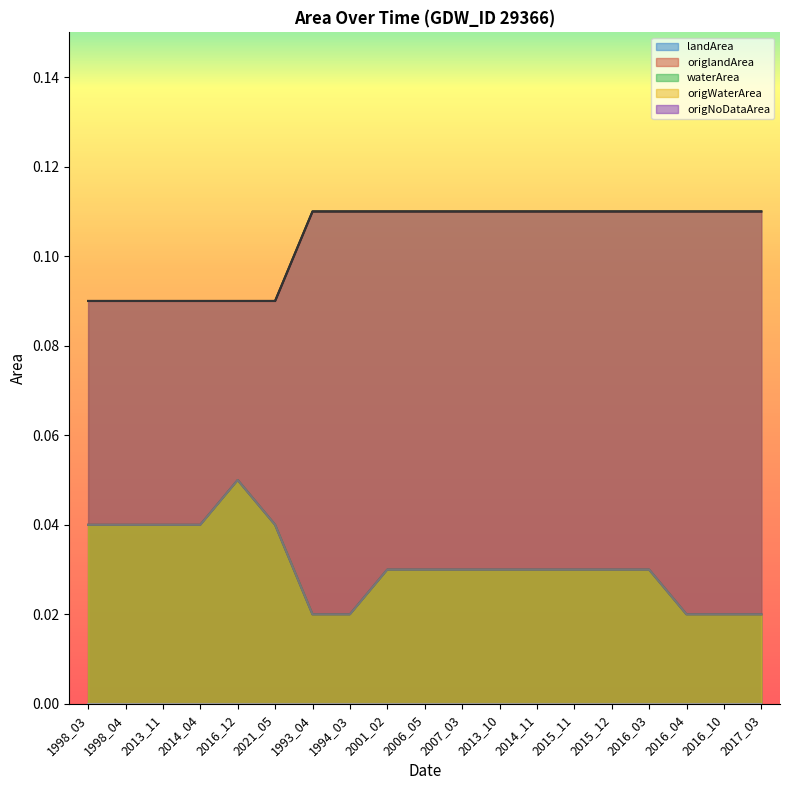

Reading left to right, what are all the values shown in this chart?

landArea: 1998_03=0.1	1998_04=0.1	2013_11=0.1	2014_04=0.1	2016_12=0.1	2021_05=0.1	1993_04=0.1	1994_03=0.1	2001_02=0.1	2006_05=0.1	2007_03=0.1	2013_10=0.1	2014_11=0.1	2015_11=0.1	2015_12=0.1	2016_03=0.1	2016_04=0.1	2016_10=0.1	2017_03=0.1
origlandArea: 1998_03=0.1	1998_04=0.1	2013_11=0.1	2014_04=0.1	2016_12=0.1	2021_05=0.1	1993_04=0.1	1994_03=0.1	2001_02=0.1	2006_05=0.1	2007_03=0.1	2013_10=0.1	2014_11=0.1	2015_11=0.1	2015_12=0.1	2016_03=0.1	2016_04=0.1	2016_10=0.1	2017_03=0.1
waterArea: 1998_03=0.0	1998_04=0.0	2013_11=0.0	2014_04=0.0	2016_12=0.1	2021_05=0.0	1993_04=0.0	1994_03=0.0	2001_02=0.0	2006_05=0.0	2007_03=0.0	2013_10=0.0	2014_11=0.0	2015_11=0.0	2015_12=0.0	2016_03=0.0	2016_04=0.0	2016_10=0.0	2017_03=0.0
origWaterArea: 1998_03=0.0	1998_04=0.0	2013_11=0.0	2014_04=0.0	2016_12=0.1	2021_05=0.0	1993_04=0.0	1994_03=0.0	2001_02=0.0	2006_05=0.0	2007_03=0.0	2013_10=0.0	2014_11=0.0	2015_11=0.0	2015_12=0.0	2016_03=0.0	2016_04=0.0	2016_10=0.0	2017_03=0.0